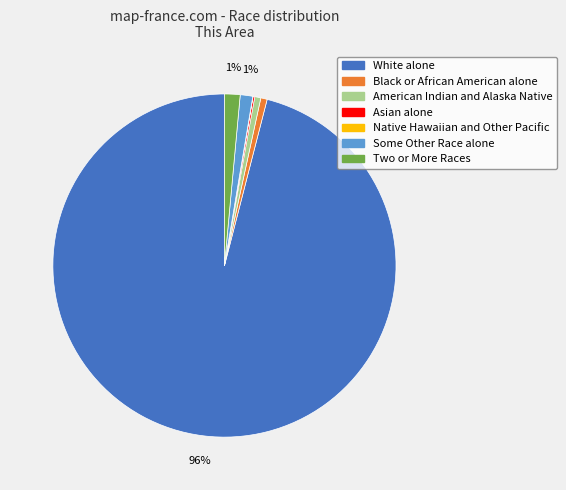

To the nearest percent, what is the average slice percentage?

14%